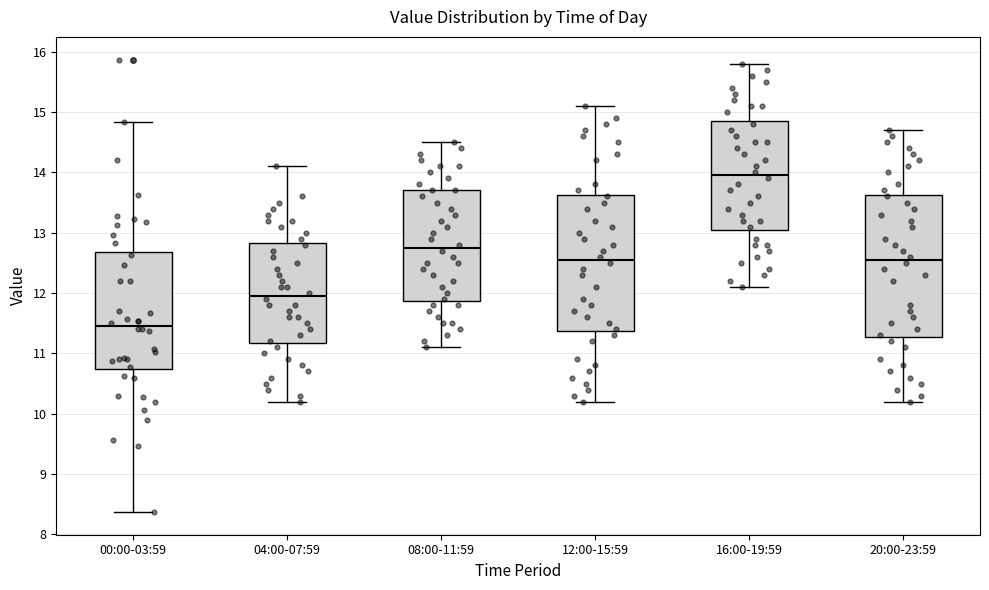

Reading left to right, read every box against the y-axis: the position of its median line, the range the box covers, and the ends of its whiskers. The values are not printed on the chart, so give them approximately, as read against the axis.

00:00-03:59: median 11.5, box 10.7 to 12.7, whiskers 8.4 to 14.8
04:00-07:59: median 12.0, box 11.2 to 12.8, whiskers 10.2 to 14.1
08:00-11:59: median 12.8, box 11.9 to 13.7, whiskers 11.1 to 14.5
12:00-15:59: median 12.6, box 11.4 to 13.6, whiskers 10.2 to 15.1
16:00-19:59: median 14.0, box 13.1 to 14.9, whiskers 12.1 to 15.8
20:00-23:59: median 12.6, box 11.3 to 13.6, whiskers 10.2 to 14.7